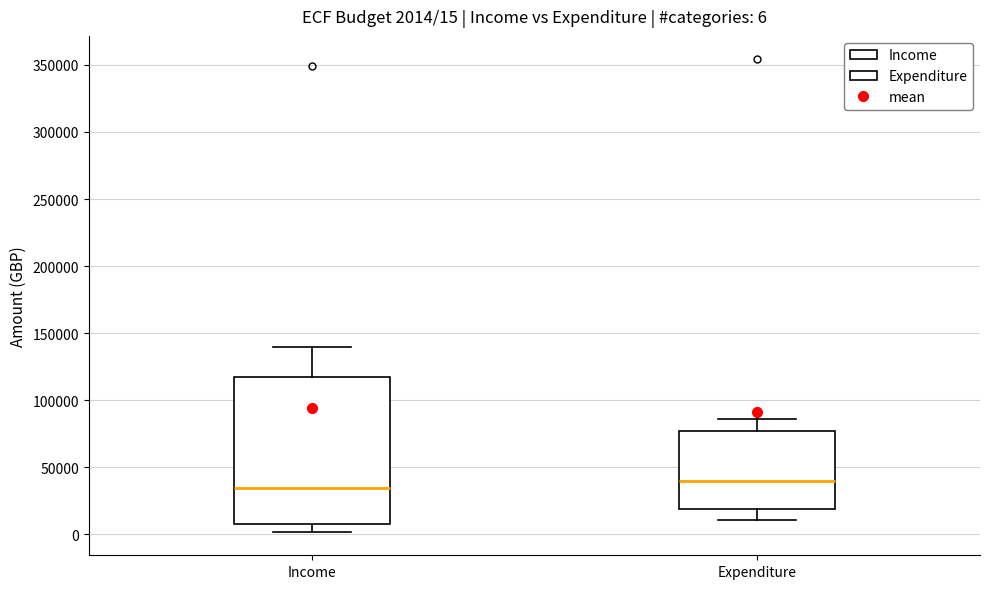

Comparing the boxes themselves (not the whiskers), which one is the tallest?

Income